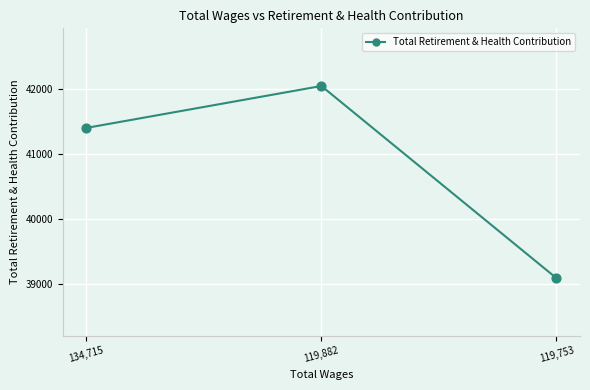

Approximately how many times larger is the value at 119,882 compared to 134,715?

1.0